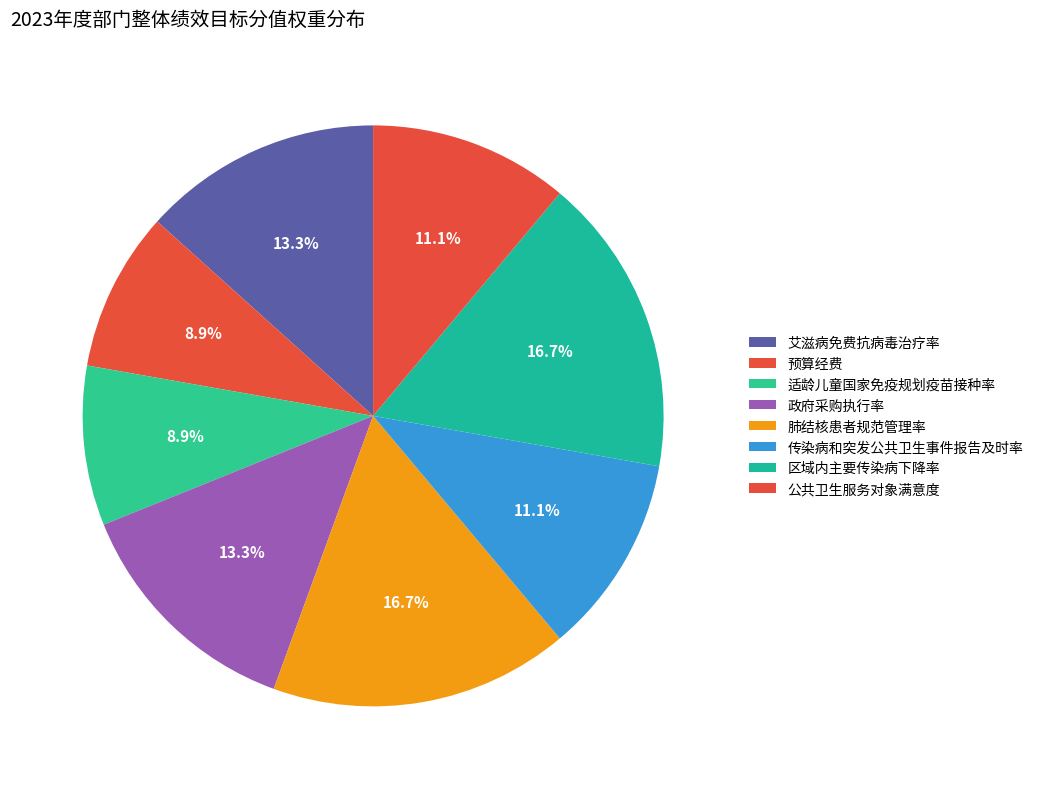

Is the sum of 传染病和突发公共卫生事件报告及时率 and 公共卫生服务对象满意度 greater than half?

No